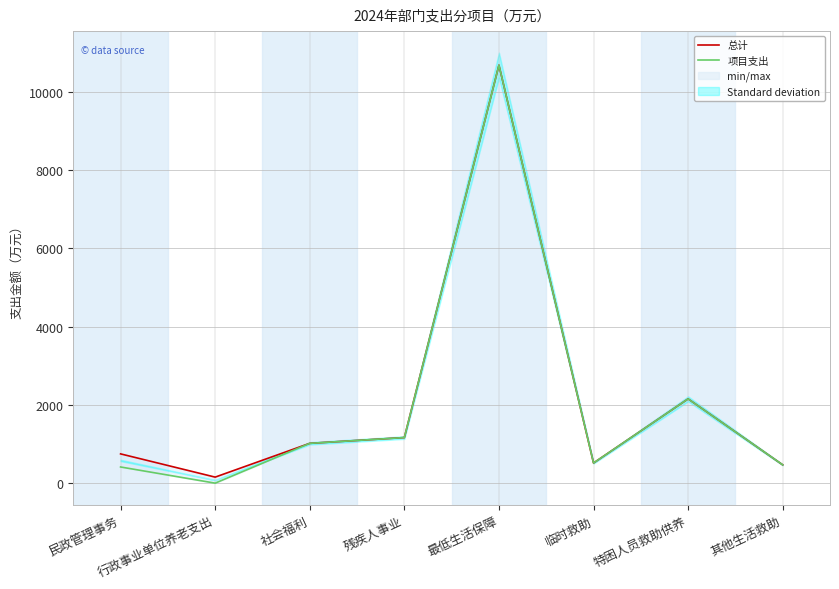

True or false: 项目支出 and 总计 cross at least once.

False